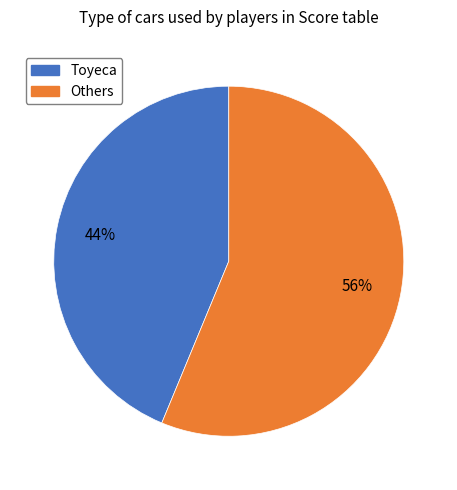

To the nearest percent, what is the average slice percentage?

50%